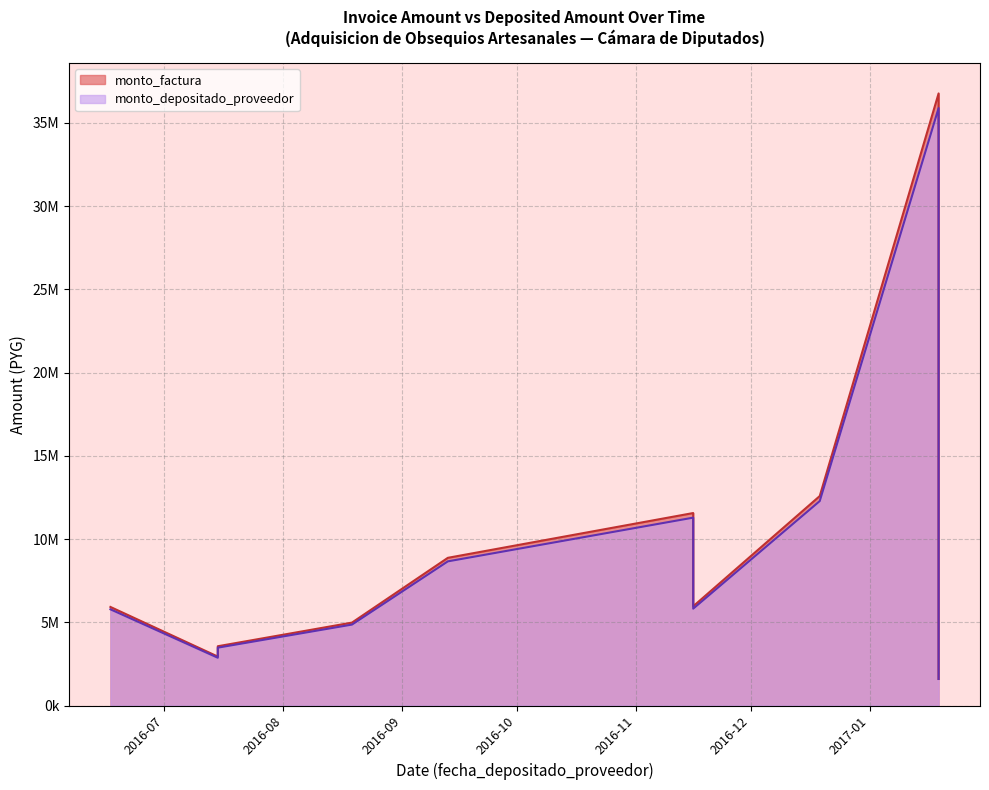

Which category has the highest value across all series?

2017-01-19